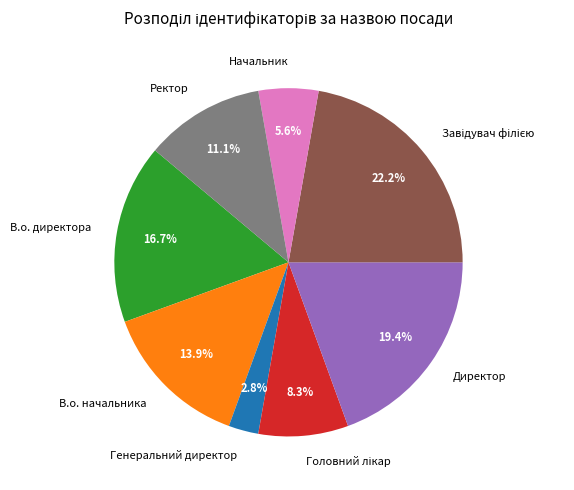

Does any single category account for the majority?

No